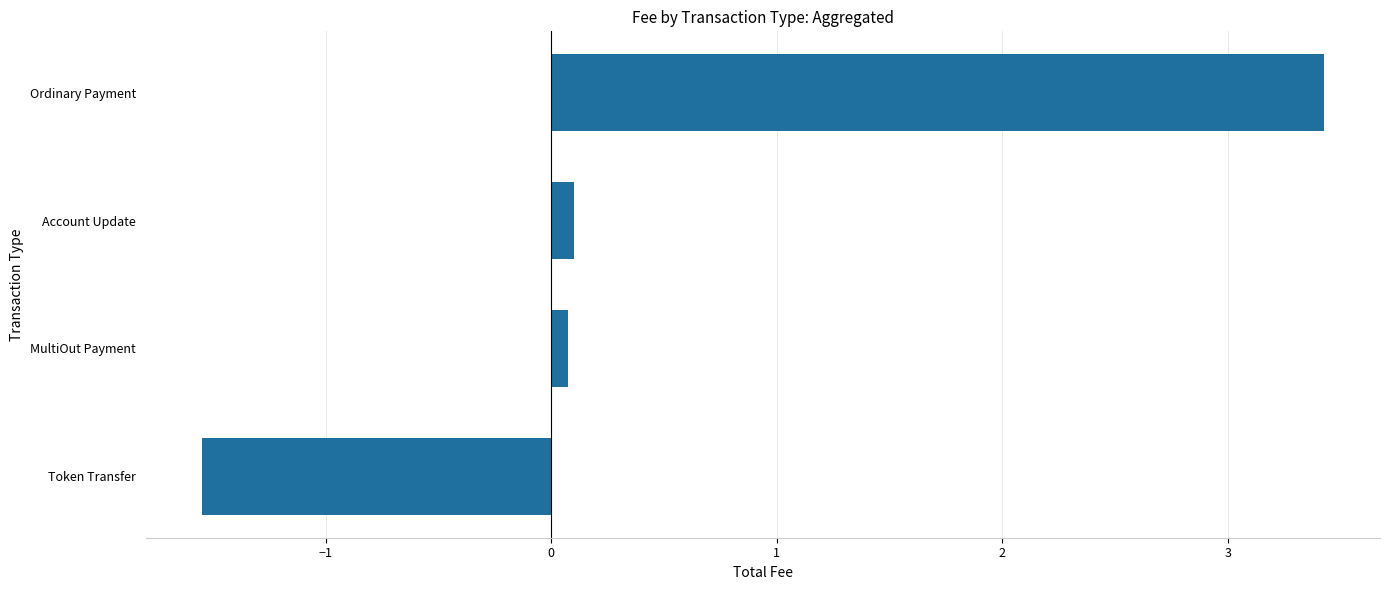

How many data points are above 0?

3